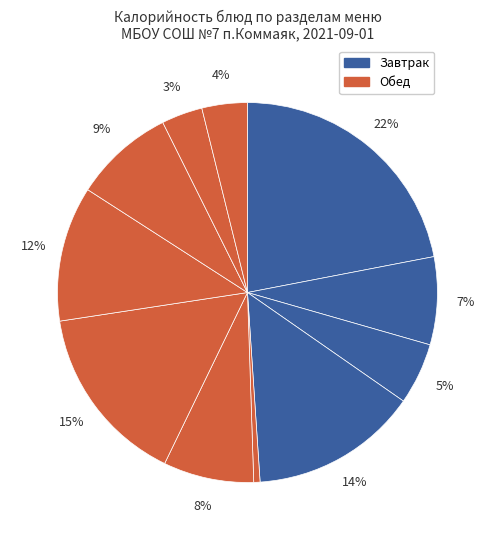

How many segments does this pie chart have?

11